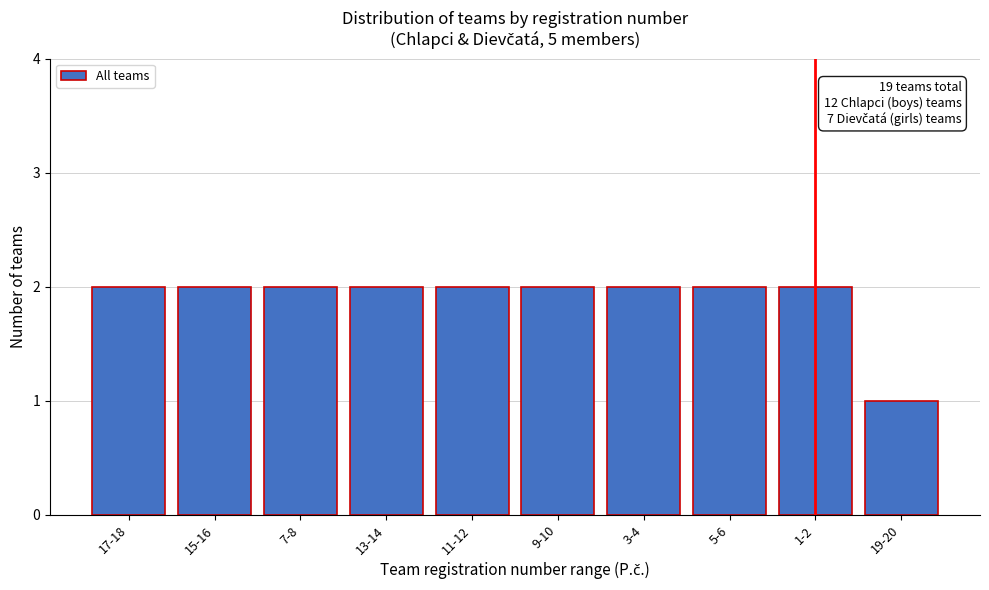

Reading left to right, list all the values displayed in this chart.

17-18=2	15-16=2	7-8=2	13-14=2	11-12=2	9-10=2	3-4=2	5-6=2	1-2=2	19-20=1